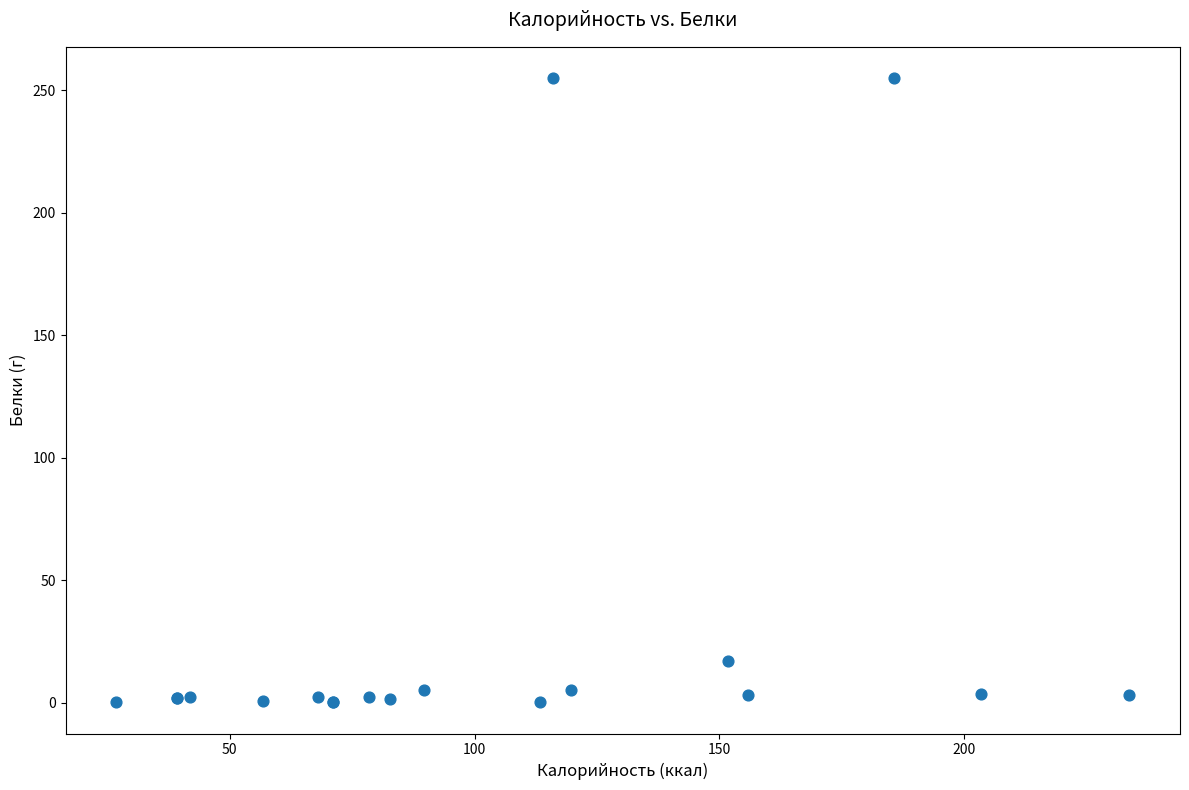

What Y value in the scatter plot is closest to 127?

17.2